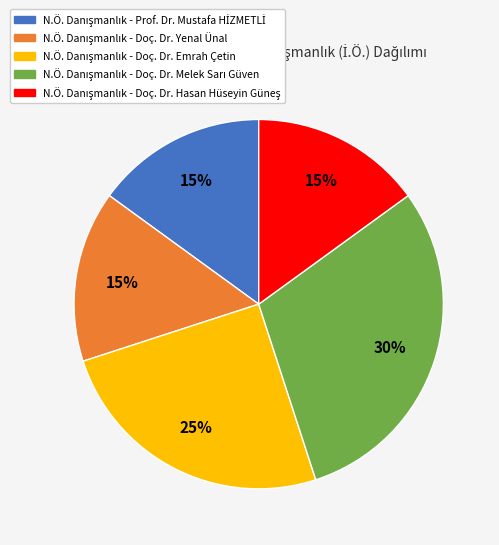

To the nearest percent, what is the difference between the largest and smallest slice percentages?

15%